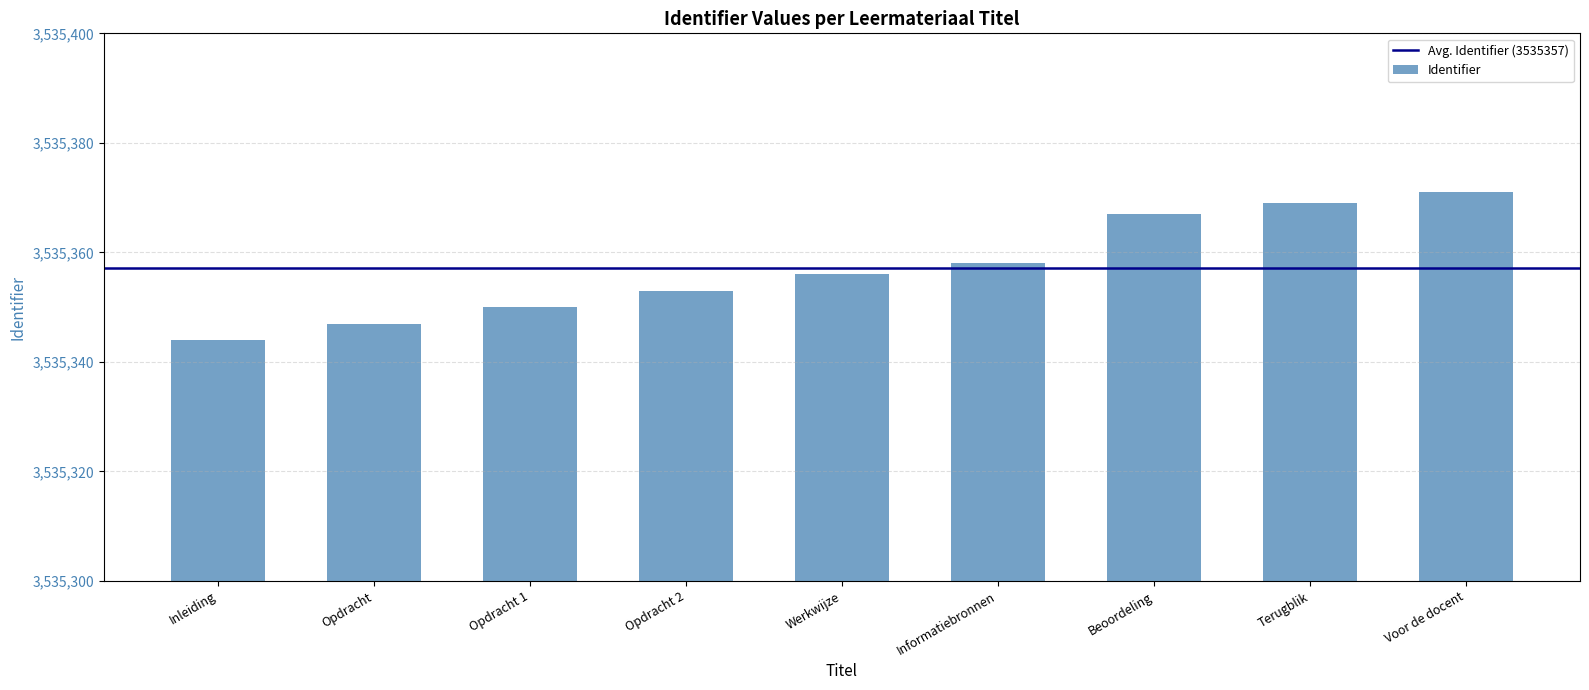

What is the maximum value shown in the chart?

3535371